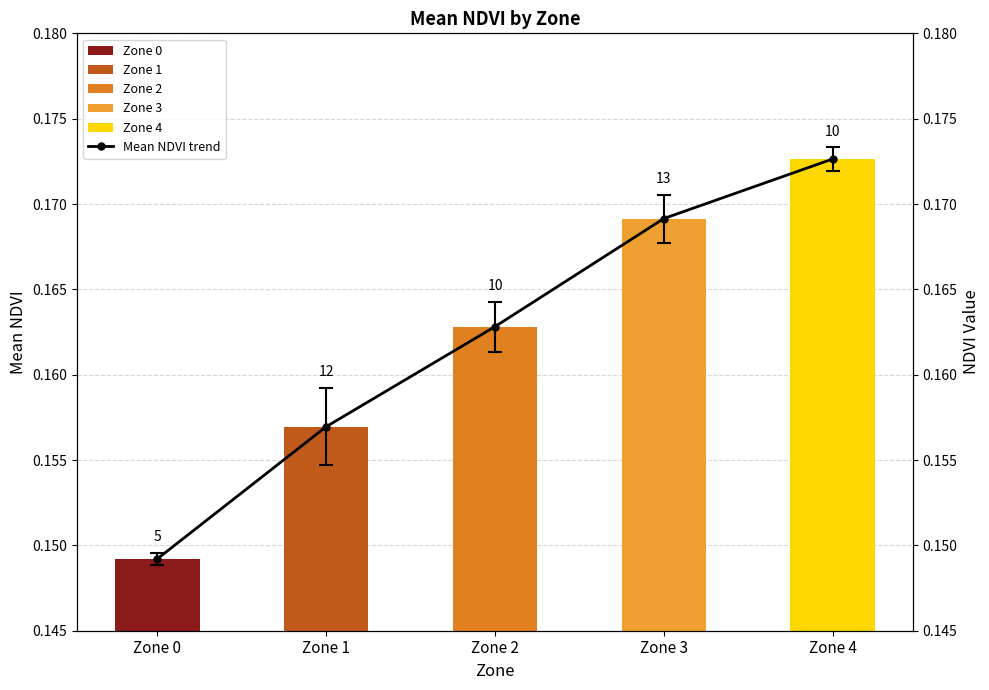

Reading left to right, list all the values displayed in this chart.

Zone 0=0.1	Zone 1=0.2	Zone 2=0.2	Zone 3=0.2	Zone 4=0.2